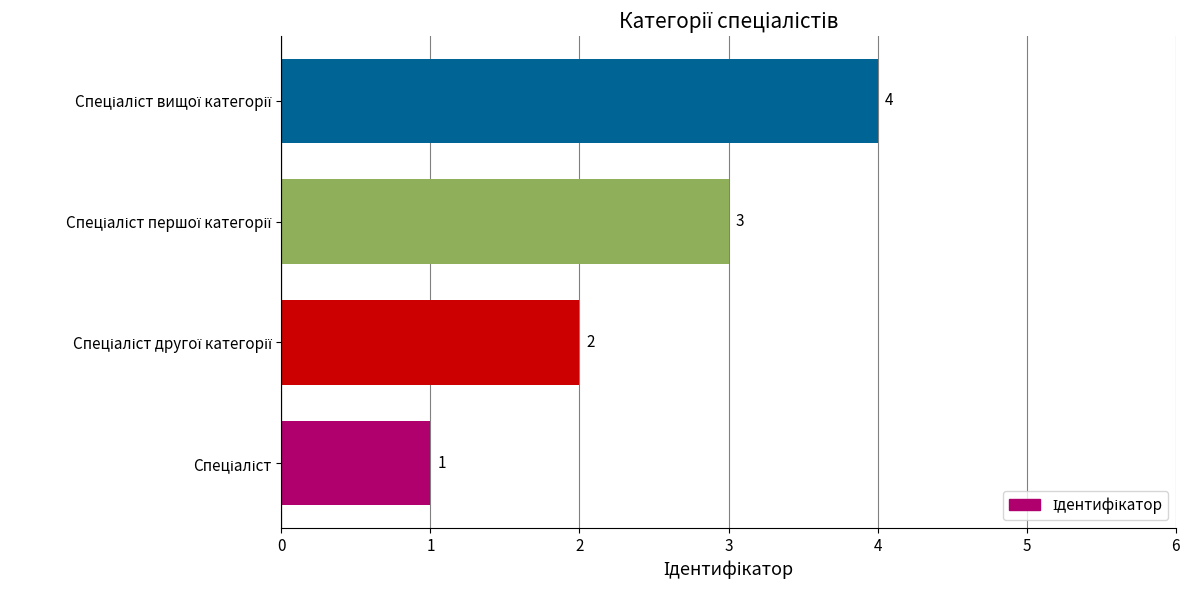

How many values are between 2 and 4?

3